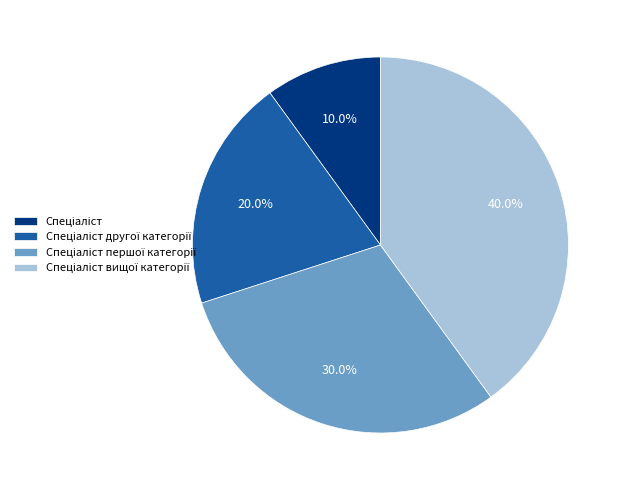

To the nearest percent, what is the difference between the largest and smallest slice percentages?

30%